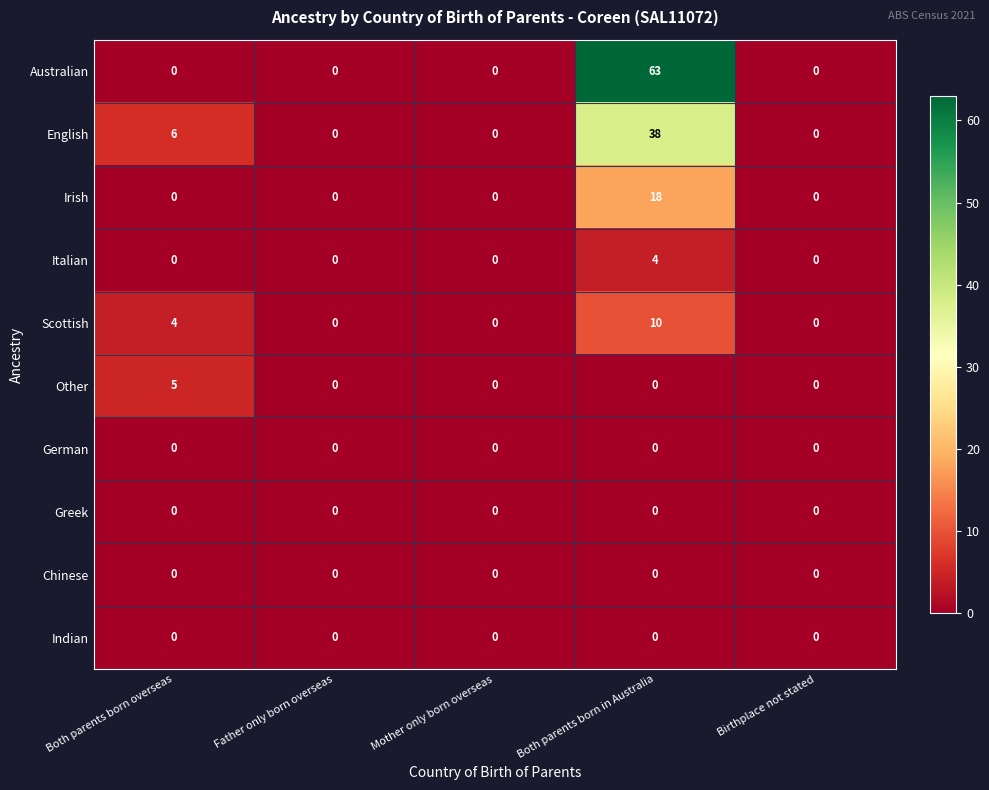

True or false: Italian has a value of 0 at Both parents born overseas.

True